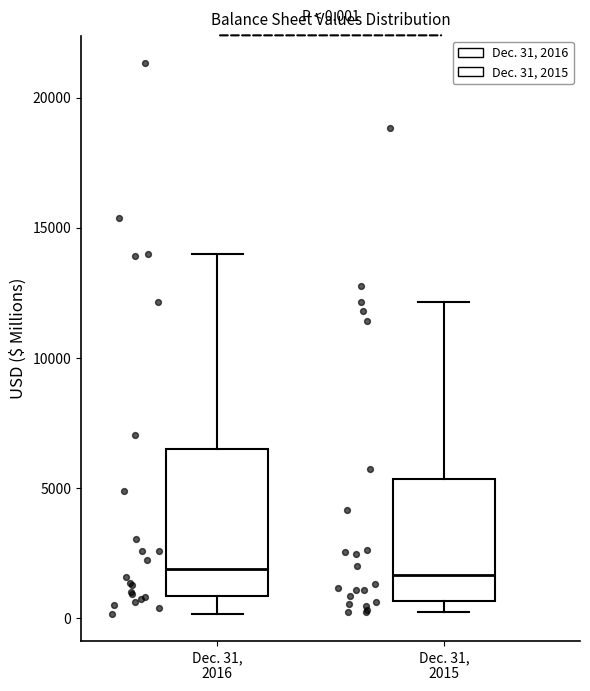

Comparing the boxes themselves (not the whiskers), which one is the tallest?

Dec. 31, 2016